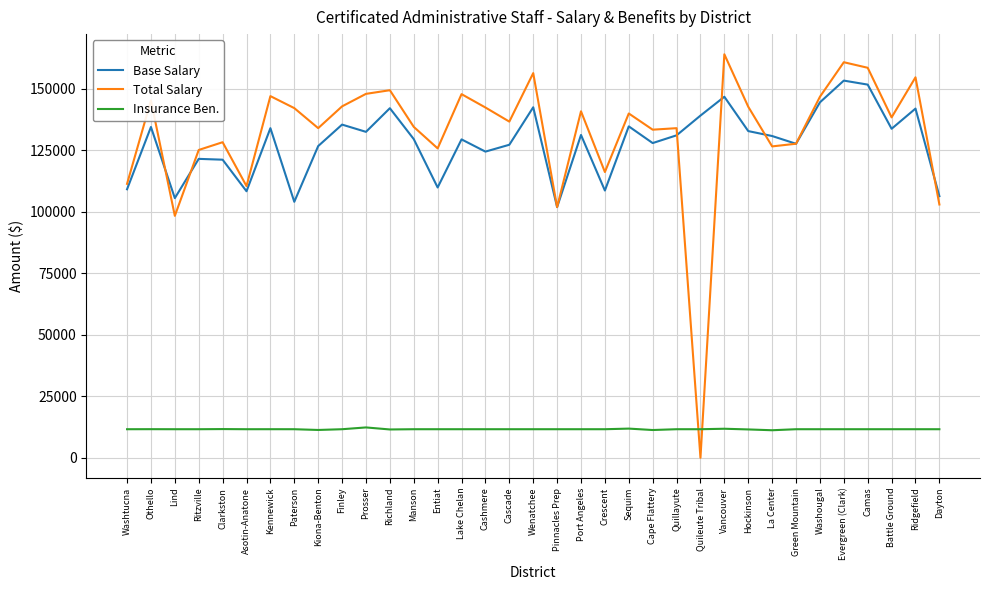

The Total Salary series shows 147936 at Prosser. True or false?

True